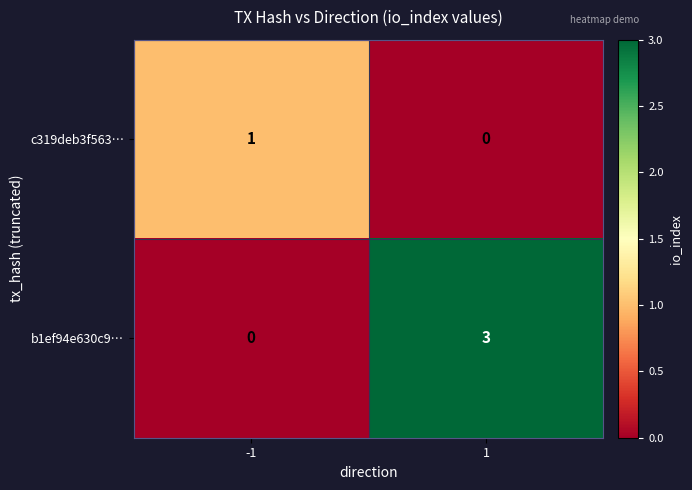

Which series has the largest range (max minus min)?

b1ef94e630c9…